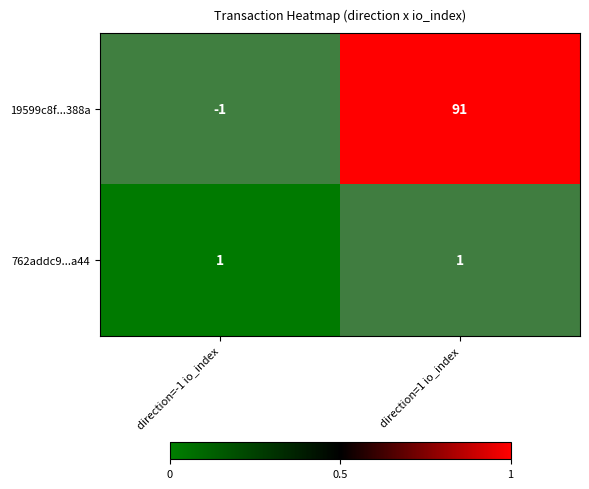

What is the sum of the 19599c8f...388a values at direction=1 io_index and direction=-1 io_index?

90